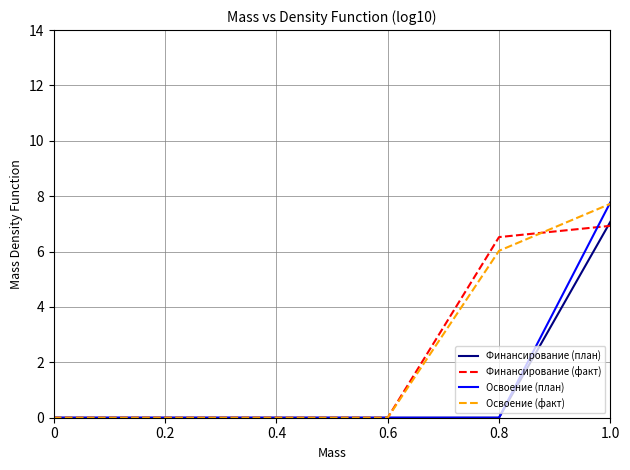

Reading right to left, list all the values displayed in this chart.

Финансирование (план): 1.0=7.1	0.8=0.0	0.6=0.0	0.4=0.0	0.2=0.0	0=0.0
Финансирование (факт): 1.0=6.9	0.8=6.5	0.6=0.0	0.4=0.0	0.2=0.0	0=0.0
Освоение (план): 1.0=7.8	0.8=0.0	0.6=0.0	0.4=0.0	0.2=0.0	0=0.0
Освоение (факт): 1.0=7.7	0.8=6.0	0.6=0.0	0.4=0.0	0.2=0.0	0=0.0